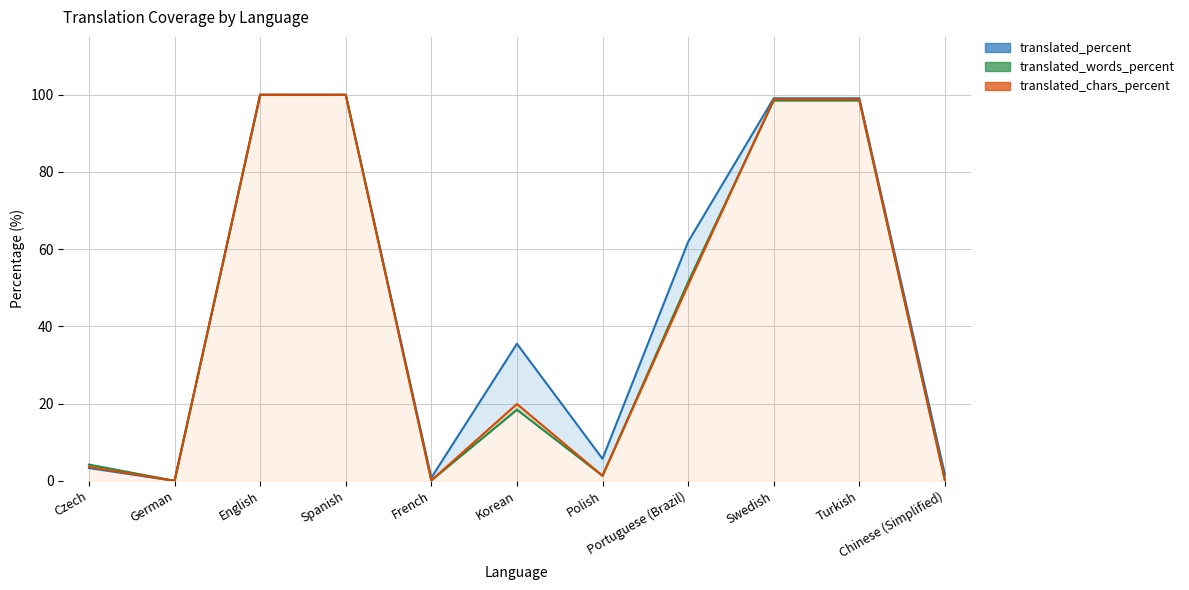

What is the difference between the translated_chars_percent values at Turkish and Korean?

78.9